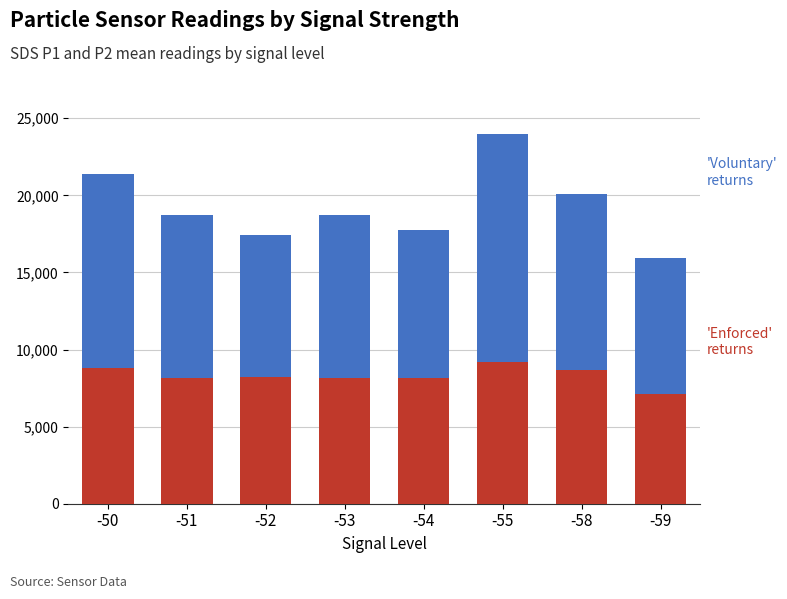

What is the total value across all series at -55?

23950.0